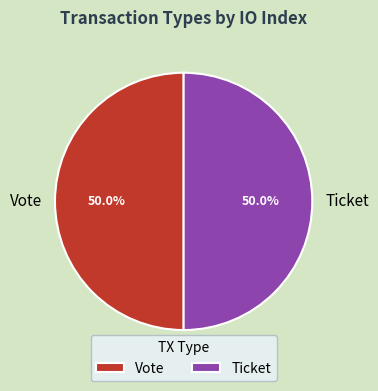

Approximately how many times larger is the value at Ticket compared to Vote?

1.0